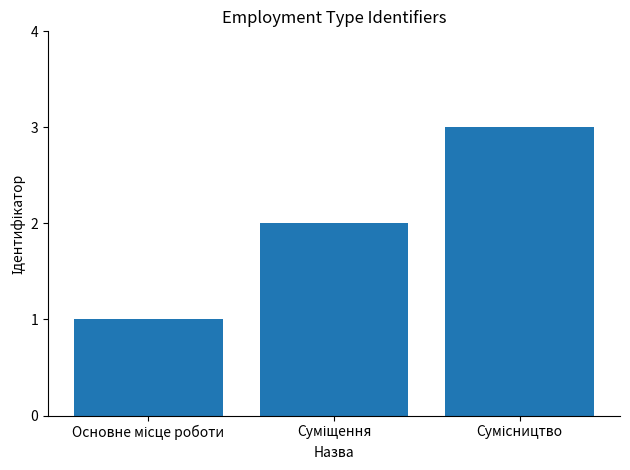

What is the sum of all values?

6